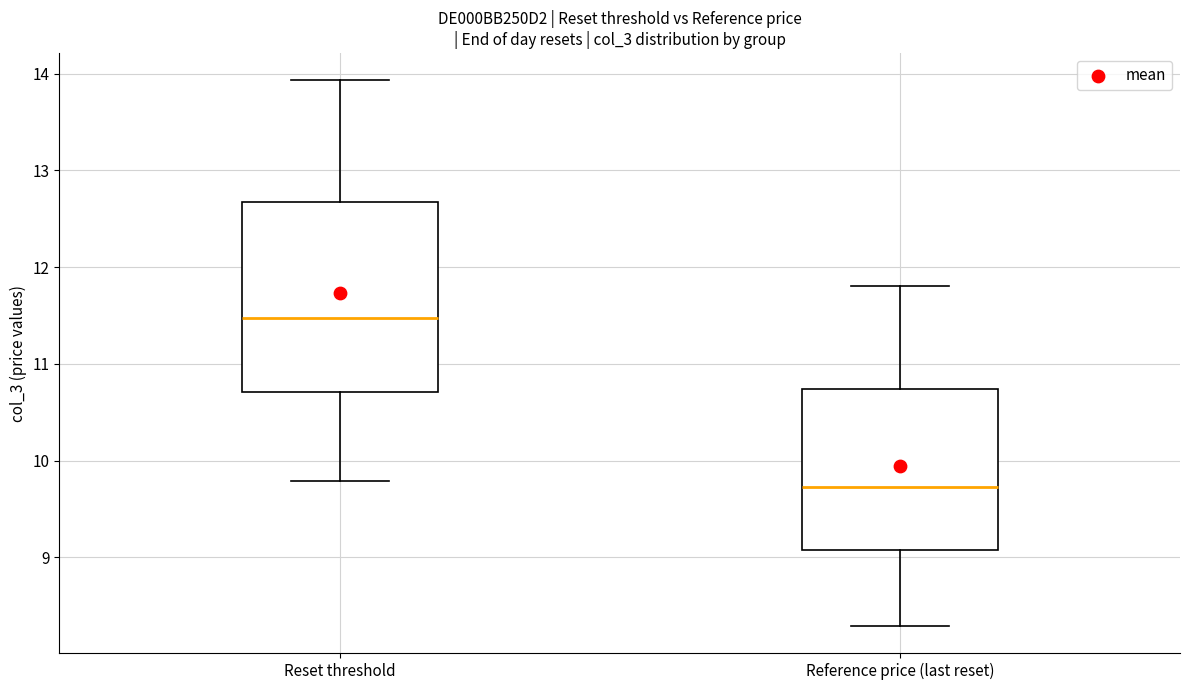

Reading left to right, transcribe this box plot: for each box, give where its median line is, the range the box spans, and where its two whiskers end, as read against the y-axis. The values are not printed on the chart, so give them approximately, as read against the axis.

Reset threshold: median 11.5, box 10.7 to 12.7, whiskers 9.8 to 13.9
Reference price (last reset): median 9.7, box 9.1 to 10.7, whiskers 8.3 to 11.8